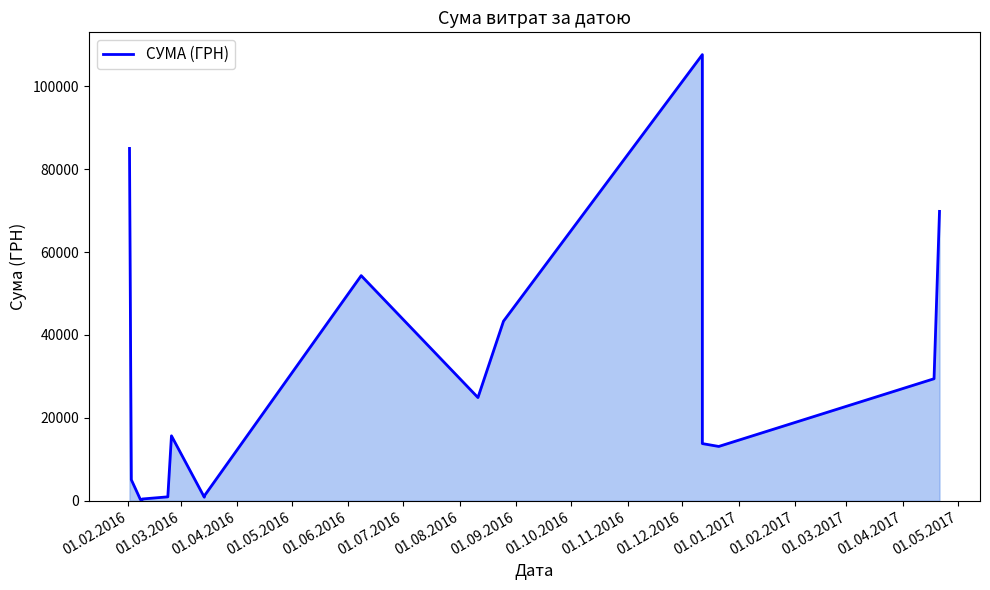

What is the minimum value shown in the chart?

271.4